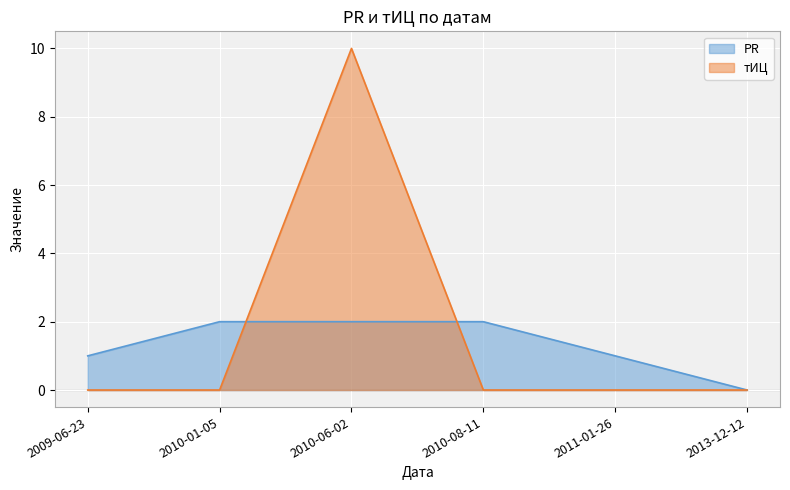

At how many categories does at least one series exceed 1?

3